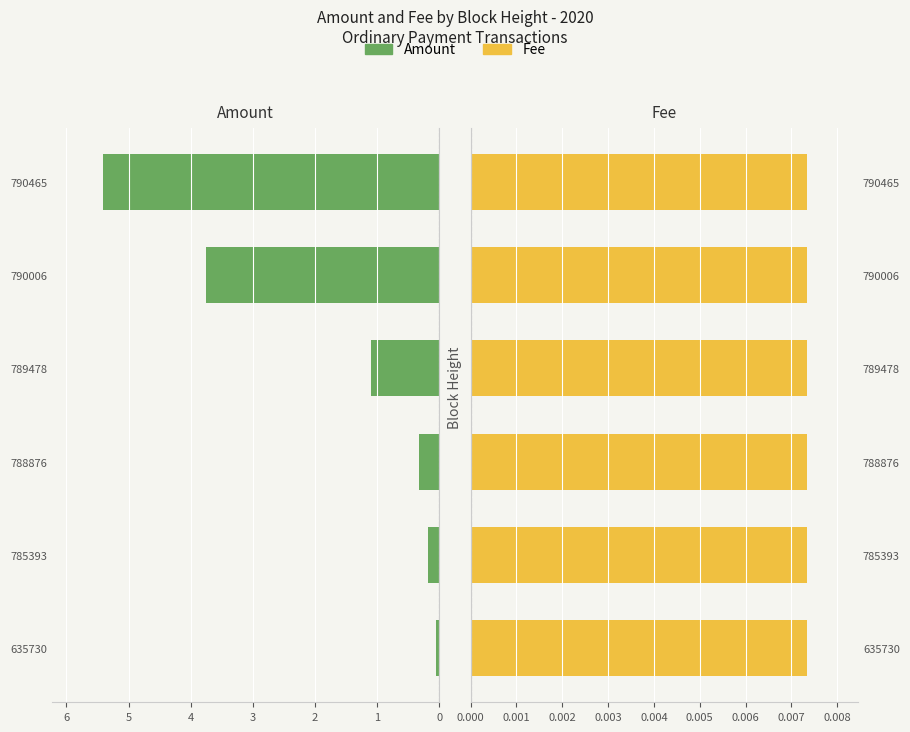

Rank the series by their maximum value, from highest to lowest.

Amount, Fee